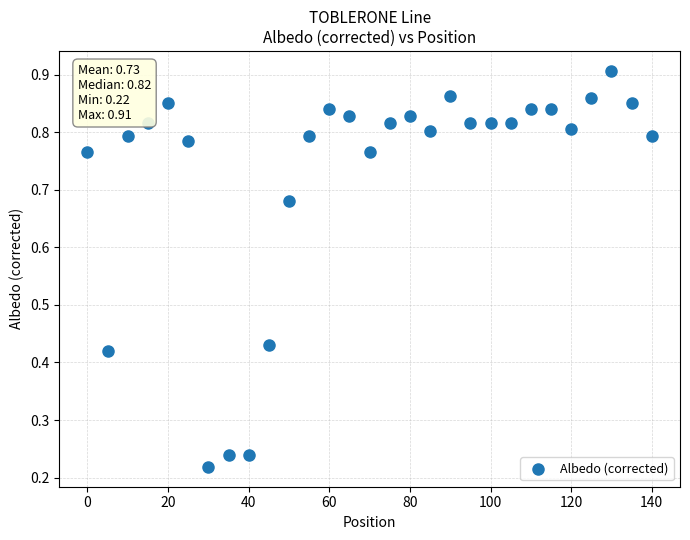

What is the range of X values (max minus min)?

140.0